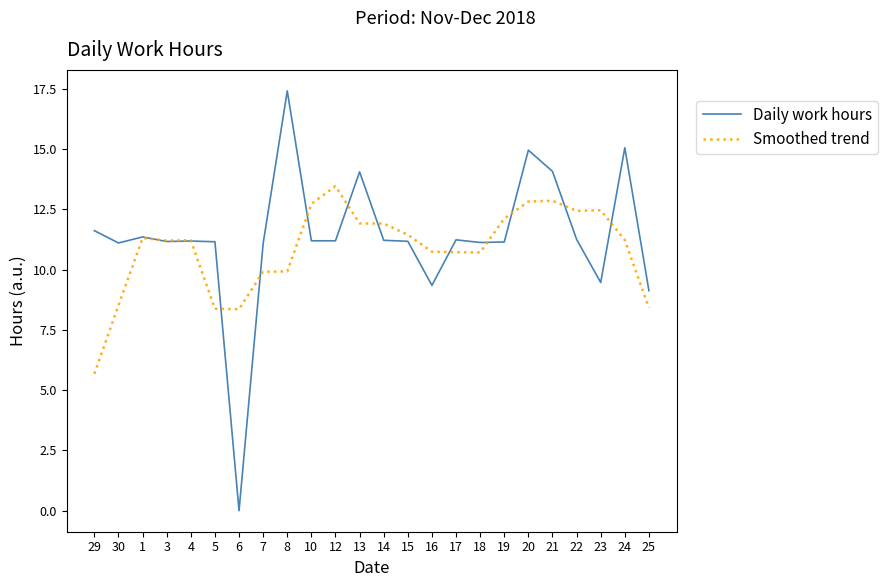

What is the average value of the Smoothed trend series?

10.9